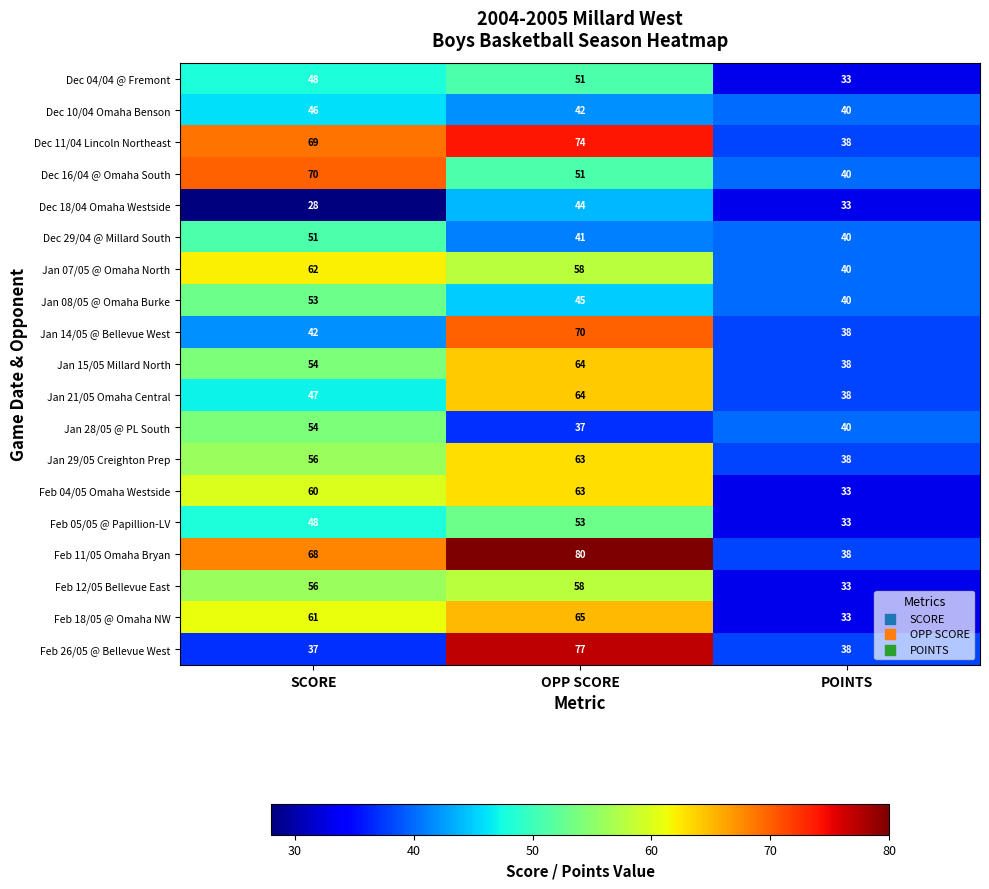

What is the approximate value of Feb 26/05 @ Bellevue West at OPP SCORE, to the nearest 5?

75